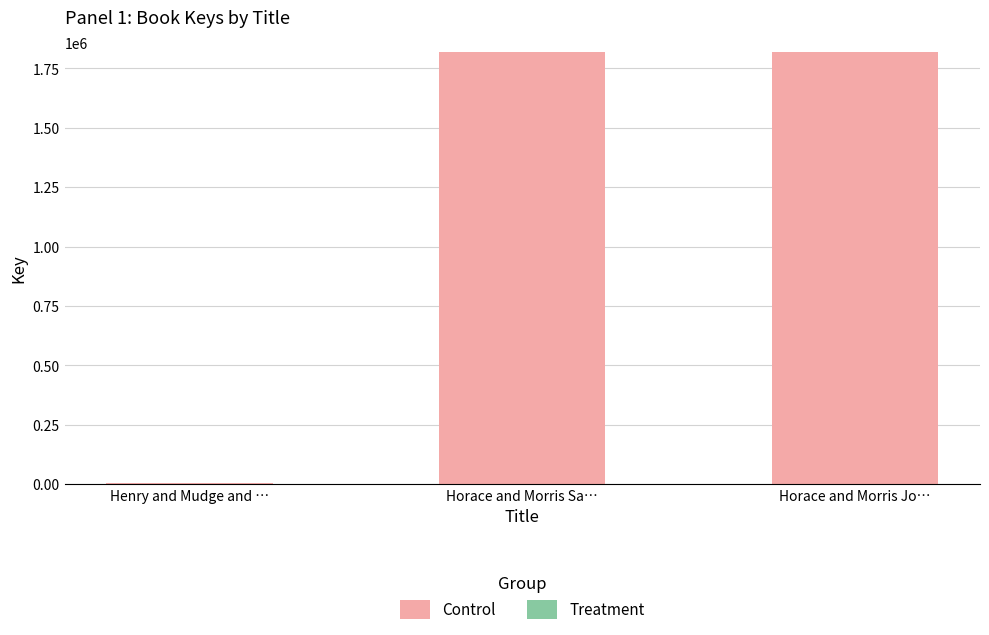

Where is Control nearest to the value 911977?

Horace and Morris Jo…